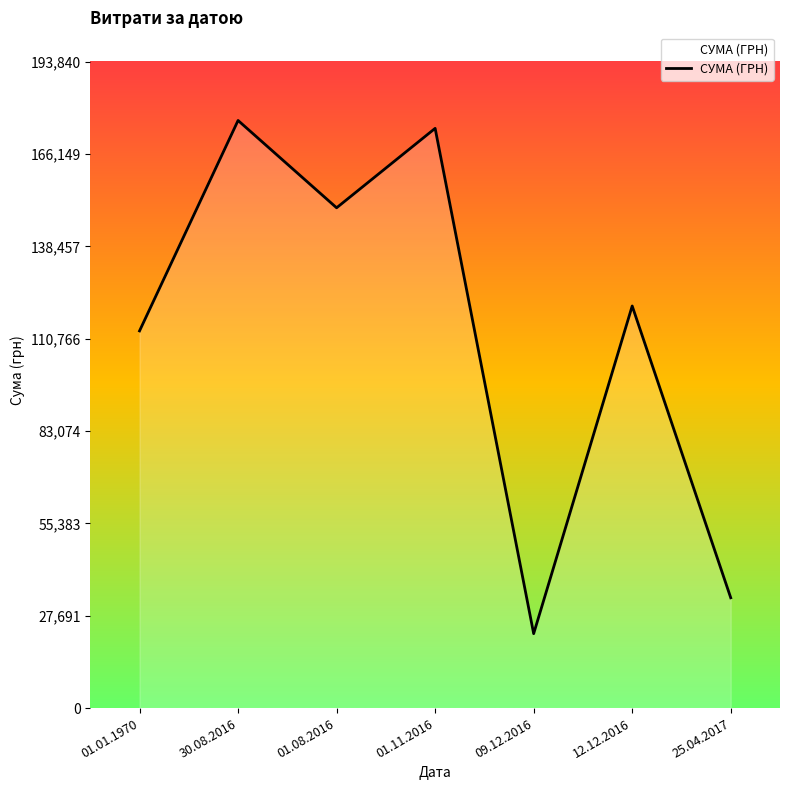

What is the average value?

112742.1